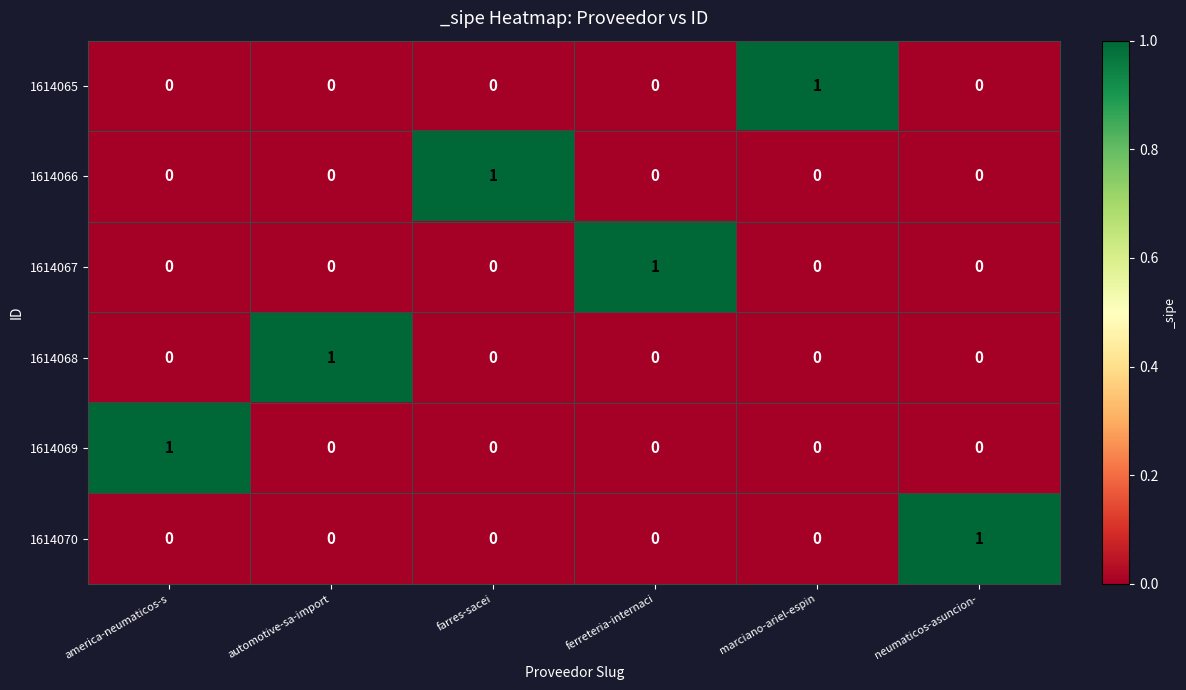

Which category has the highest value in the 1614070 series?

neumaticos-asuncion-